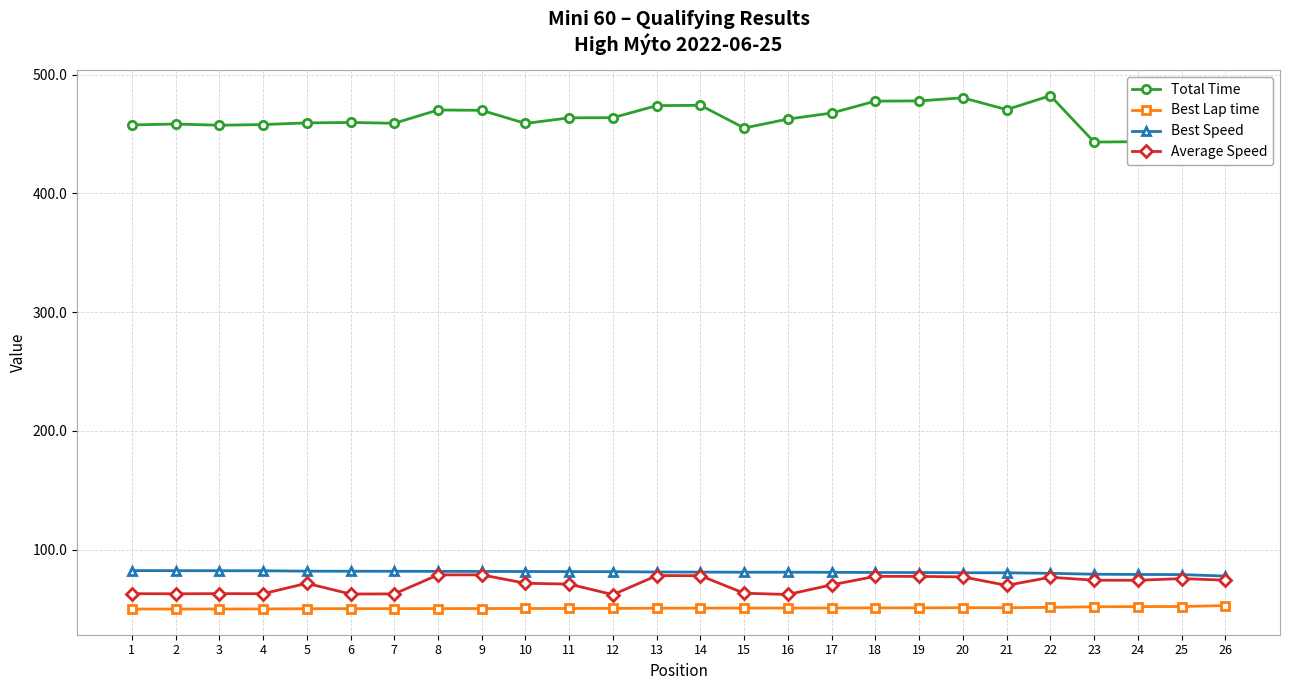

Does the chart display data point markers on the line(s)?

Yes